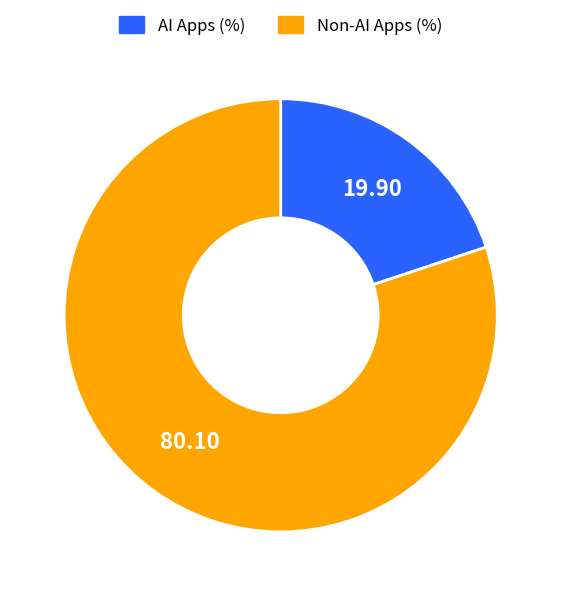

Is there any slice that represents more than half of the pie?

Yes